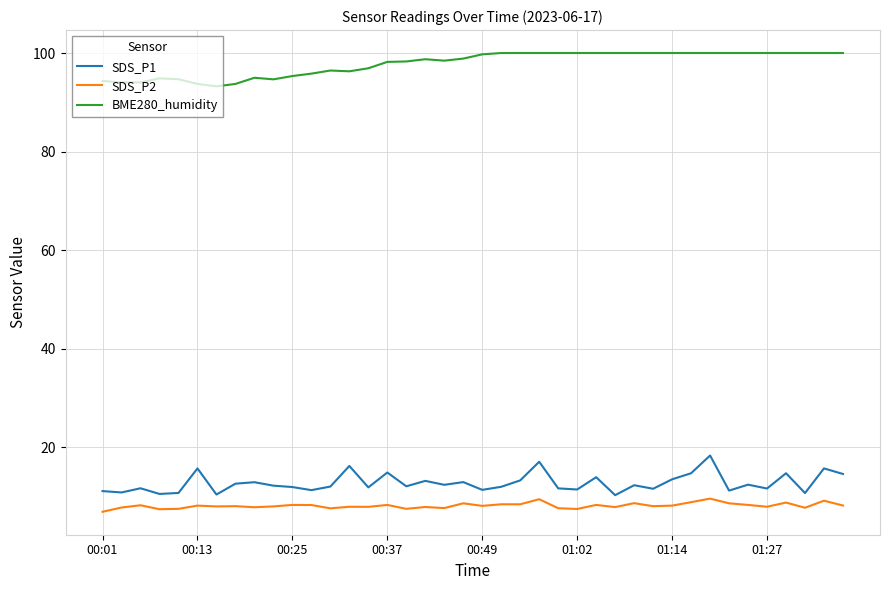

Does the chart display data point markers on the line(s)?

No